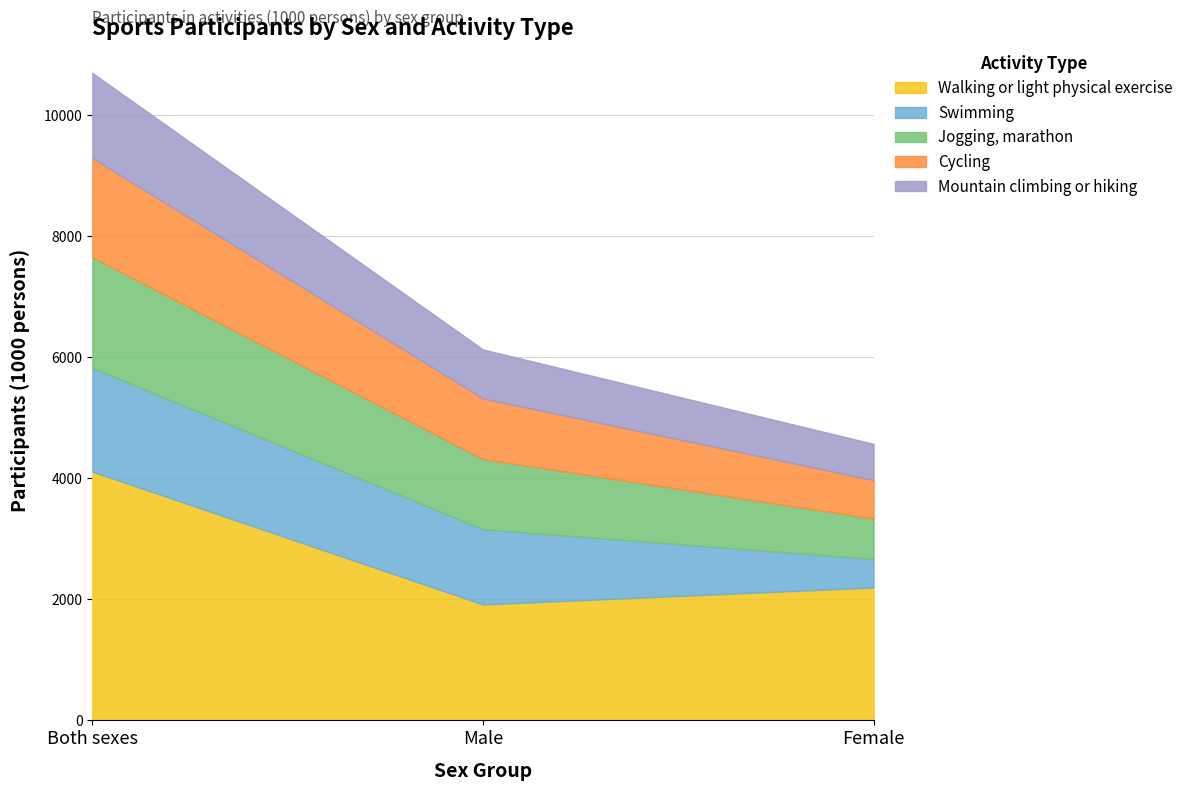

What is the minimum value for Jogging, marathon?

669